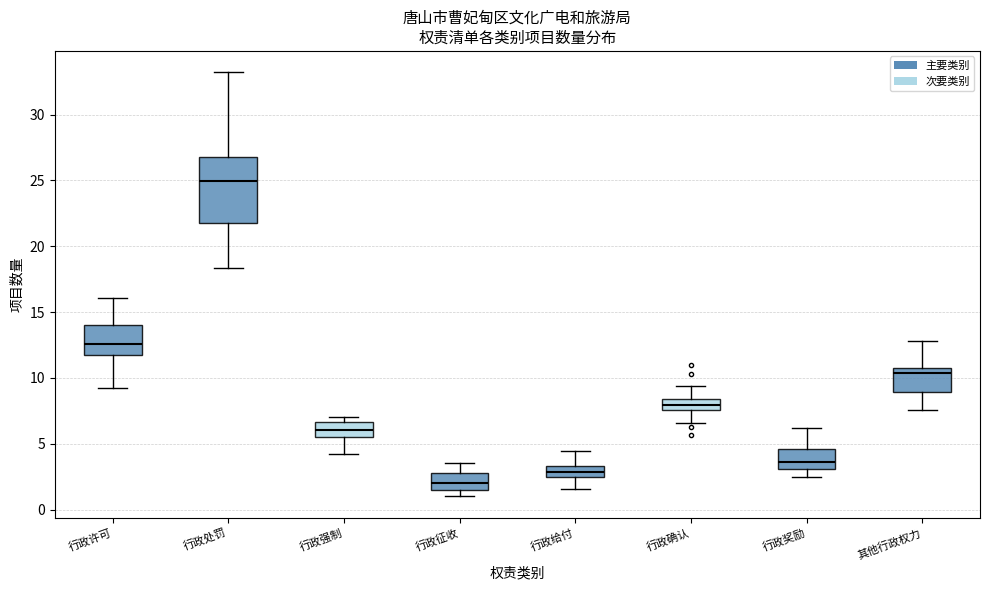

Which box has the highest median line?

行政处罚